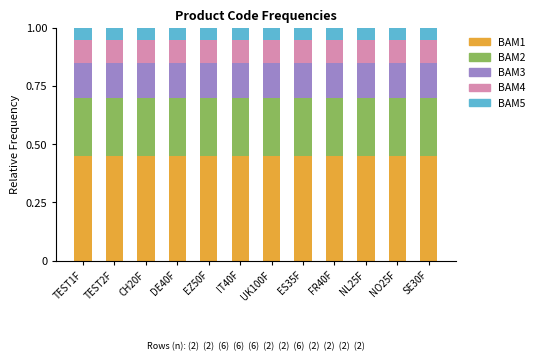

What is the sum of the BAM1 values at FR40F and SE30F?

0.9